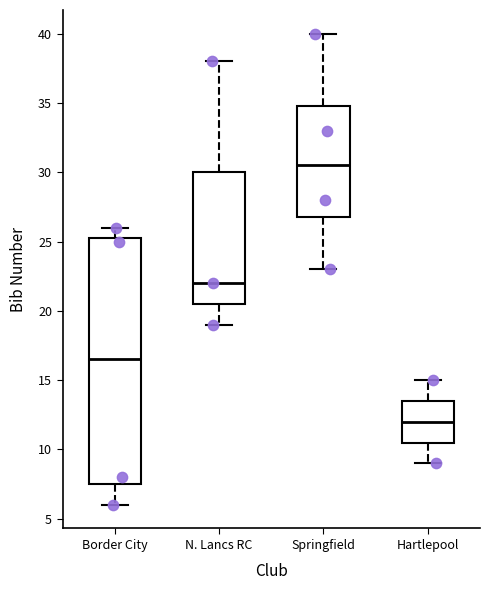

Which box is the tallest, from its lower edge to its upper edge?

Border City